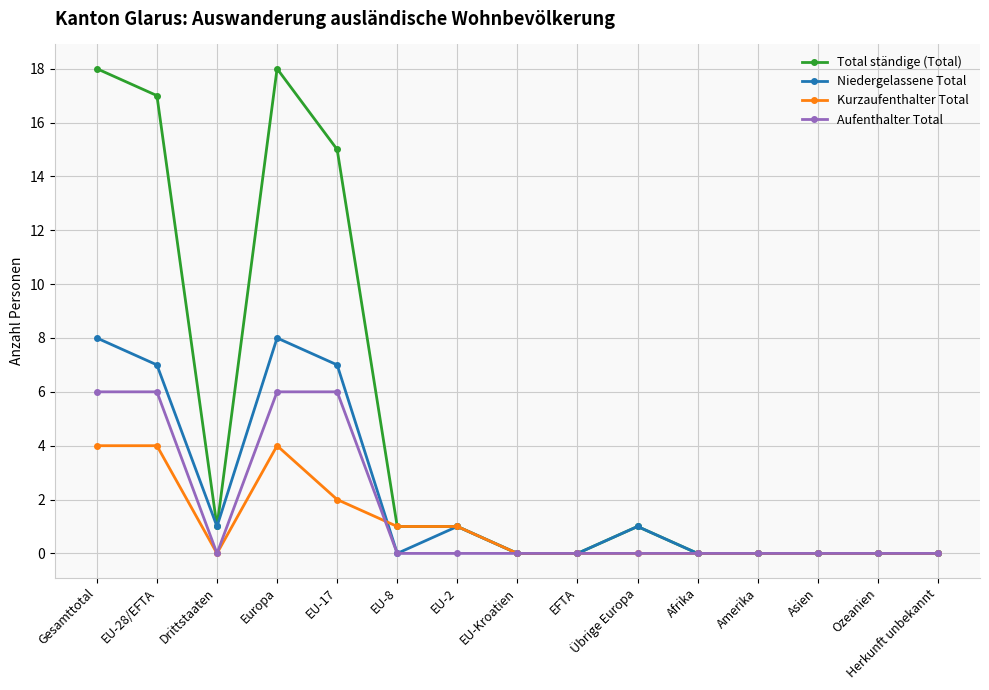

Which series changed the most between Gesamttotal and Amerika?

Total ständige (Total)